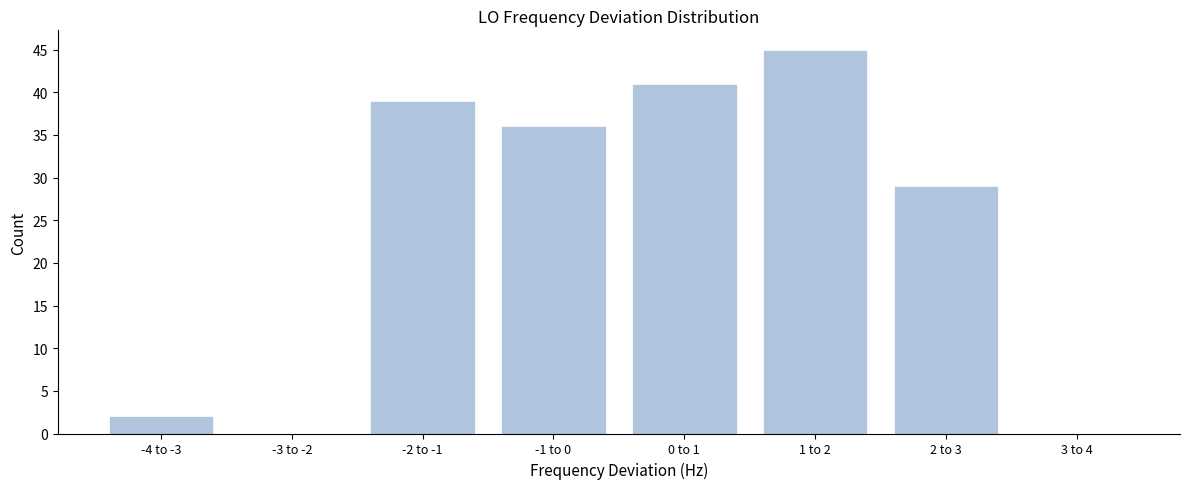

Reading left to right, extract all data points from this chart.

-4 to -3=2	-3 to -2=0	-2 to -1=39	-1 to 0=36	0 to 1=41	1 to 2=45	2 to 3=29	3 to 4=0